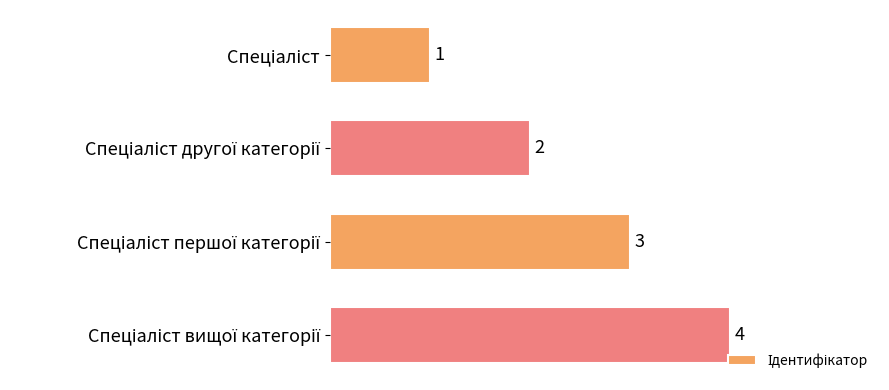

What is the value of the 1st bar from the top?

1